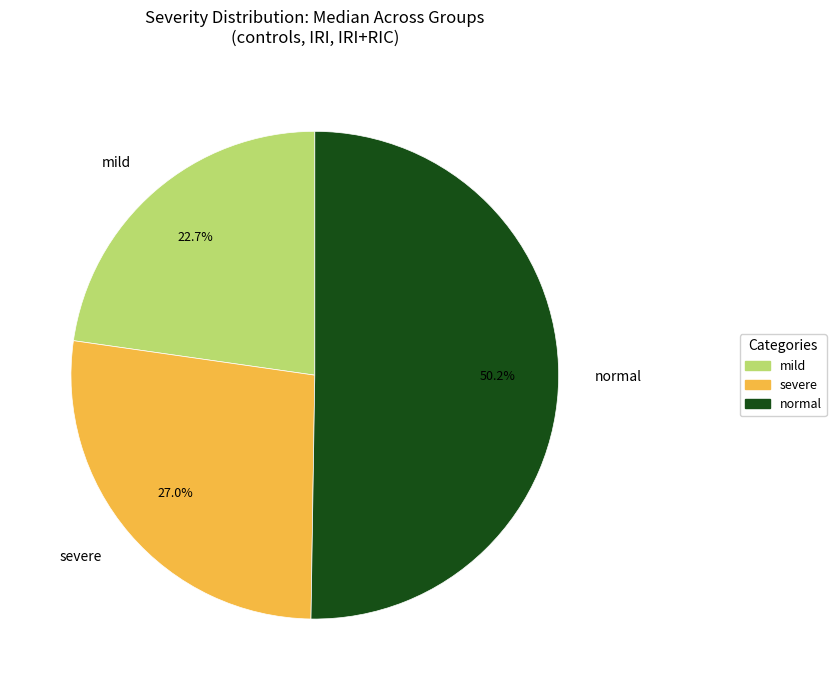

True or false: severe accounts for 83% of the total.

False